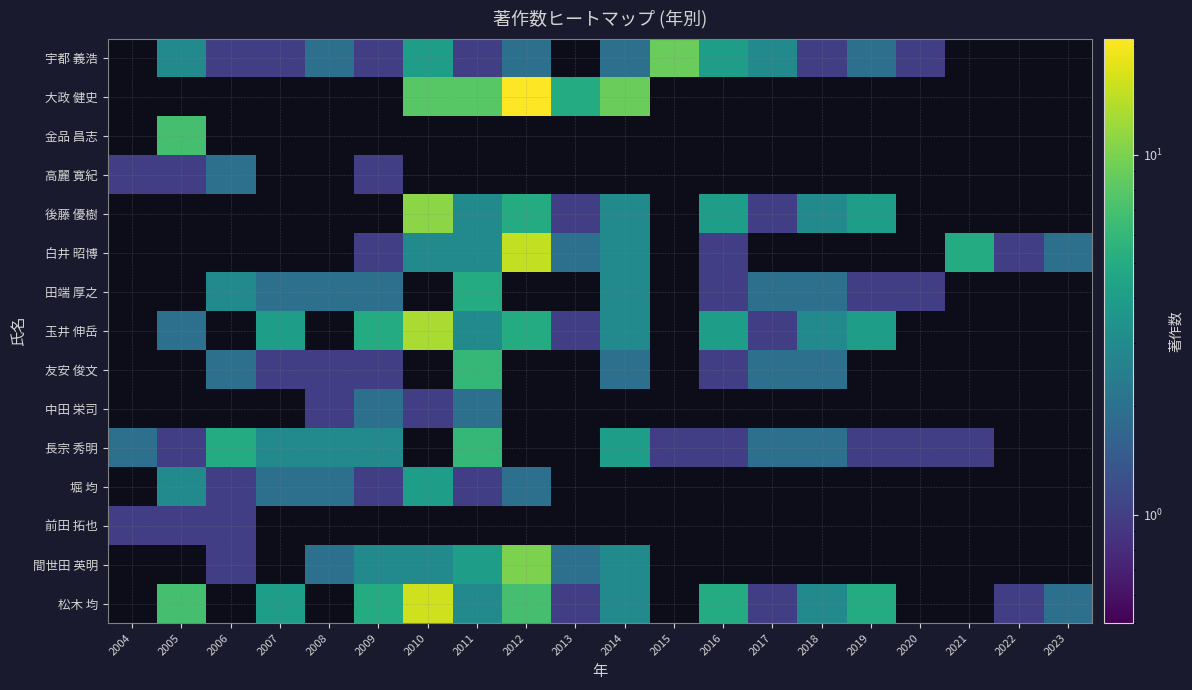

What is the total value across all series at 2009?

25